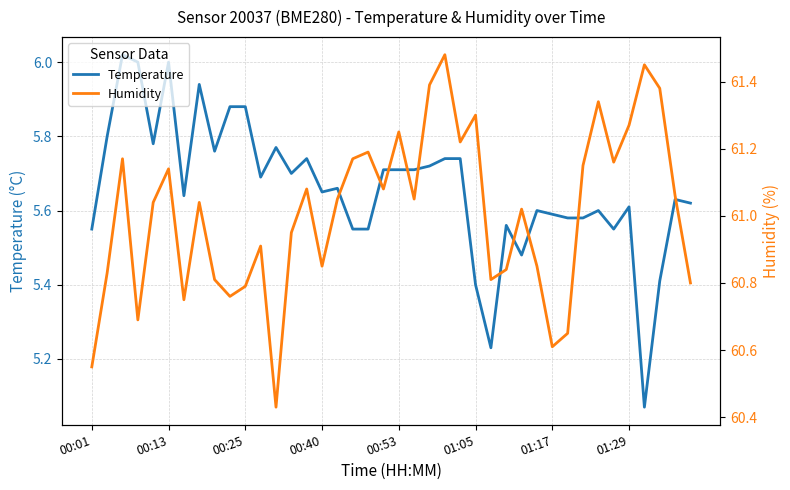

True or false: Humidity and Temperature cross at least once.

False